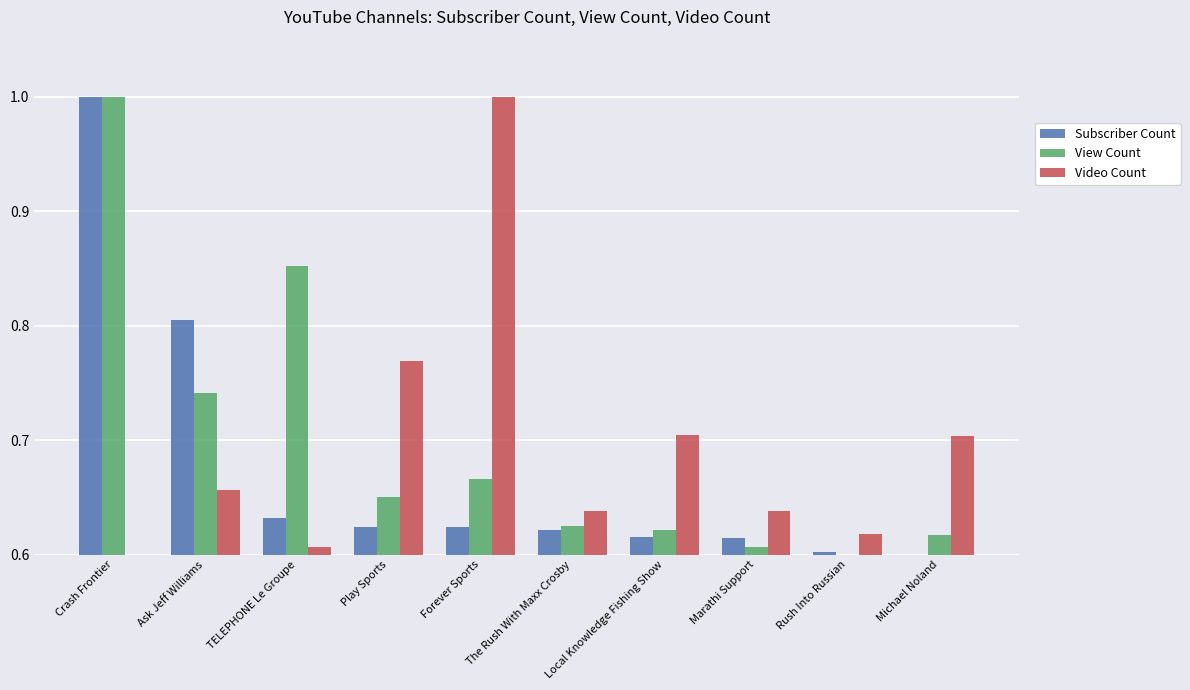

How many categories are shown in the chart?

10